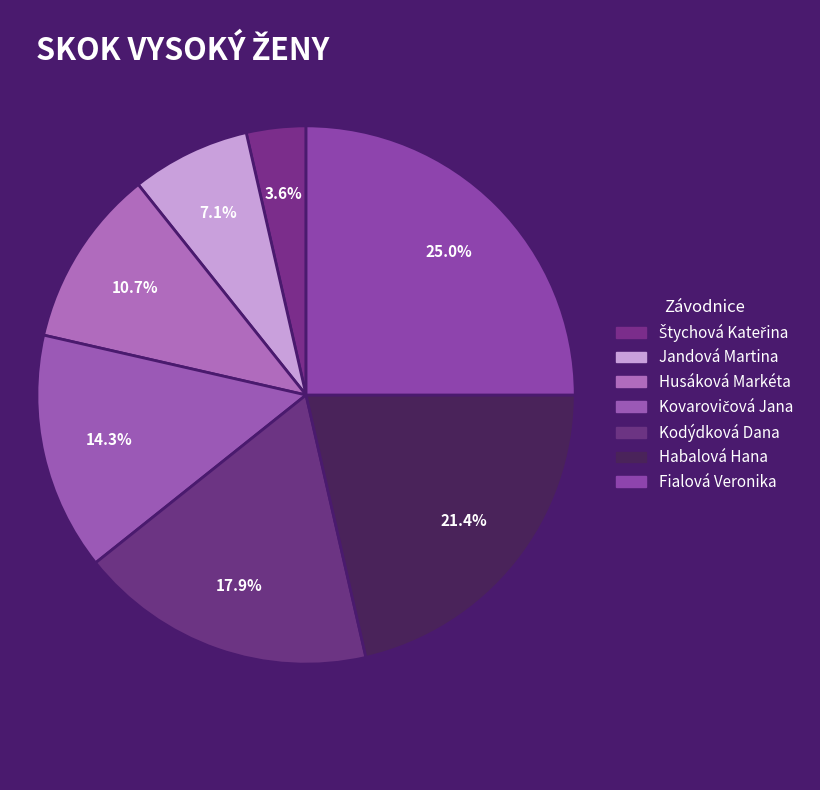

Does Kovarovičová Jana represent more than half of the total?

No